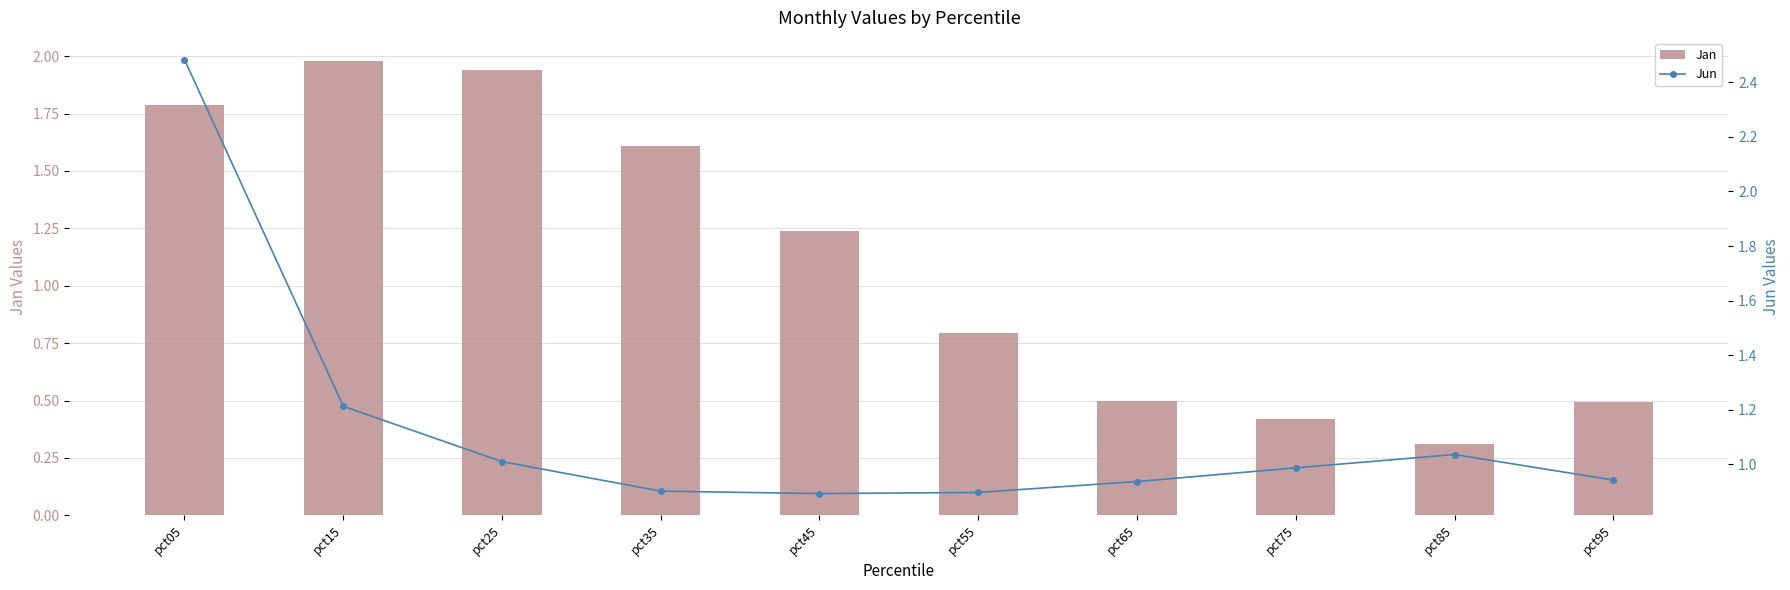

Which has a higher value, pct15 or pct75?

pct15